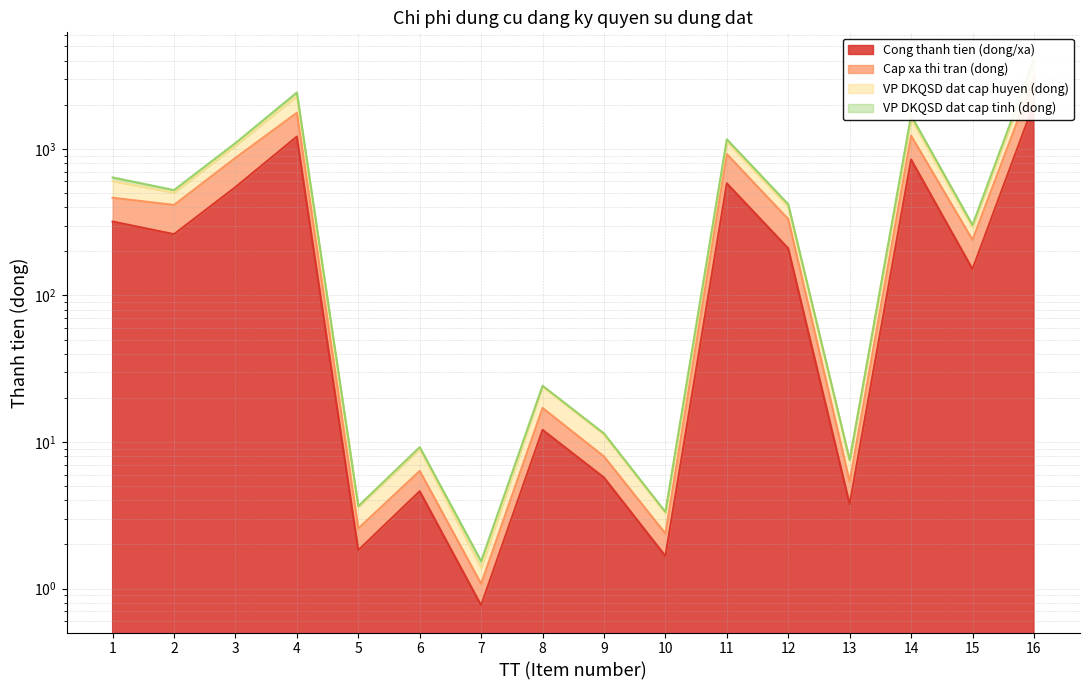

Which series changed the most between 7 and 13?

VP DKQSD dat cap tinh (dong)